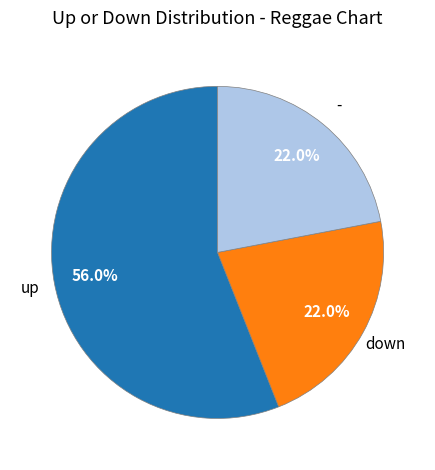

The - slice represents 22% of the pie. True or false?

True